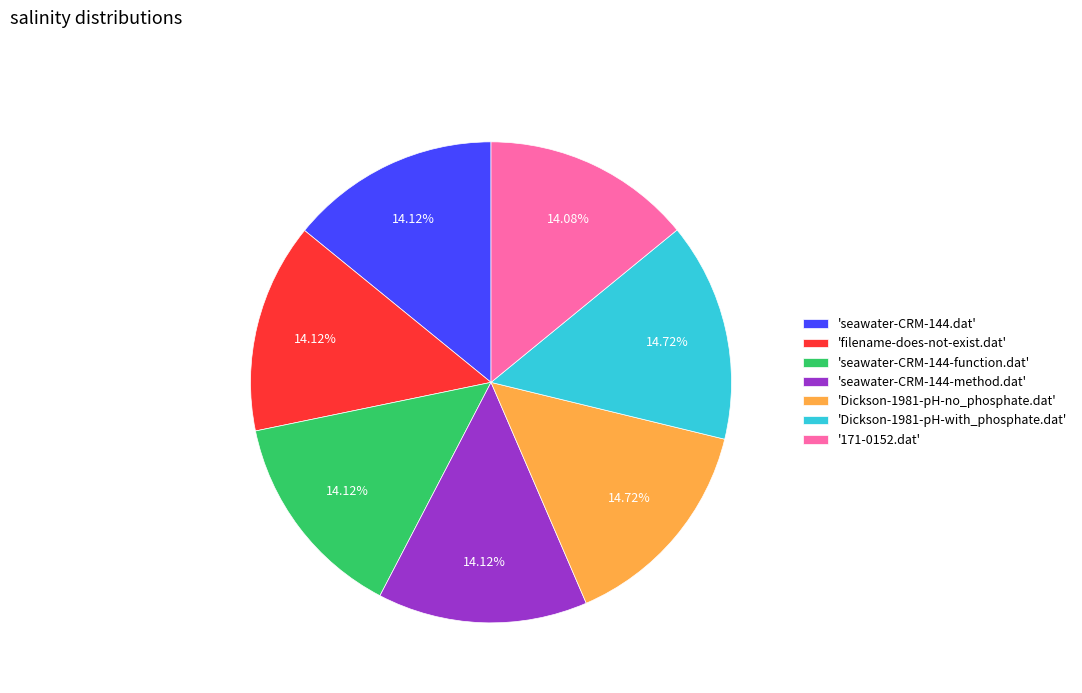

Approximately how many times larger is the value at '171-0152.dat' compared to 'seawater-CRM-144-method.dat'?

1.0